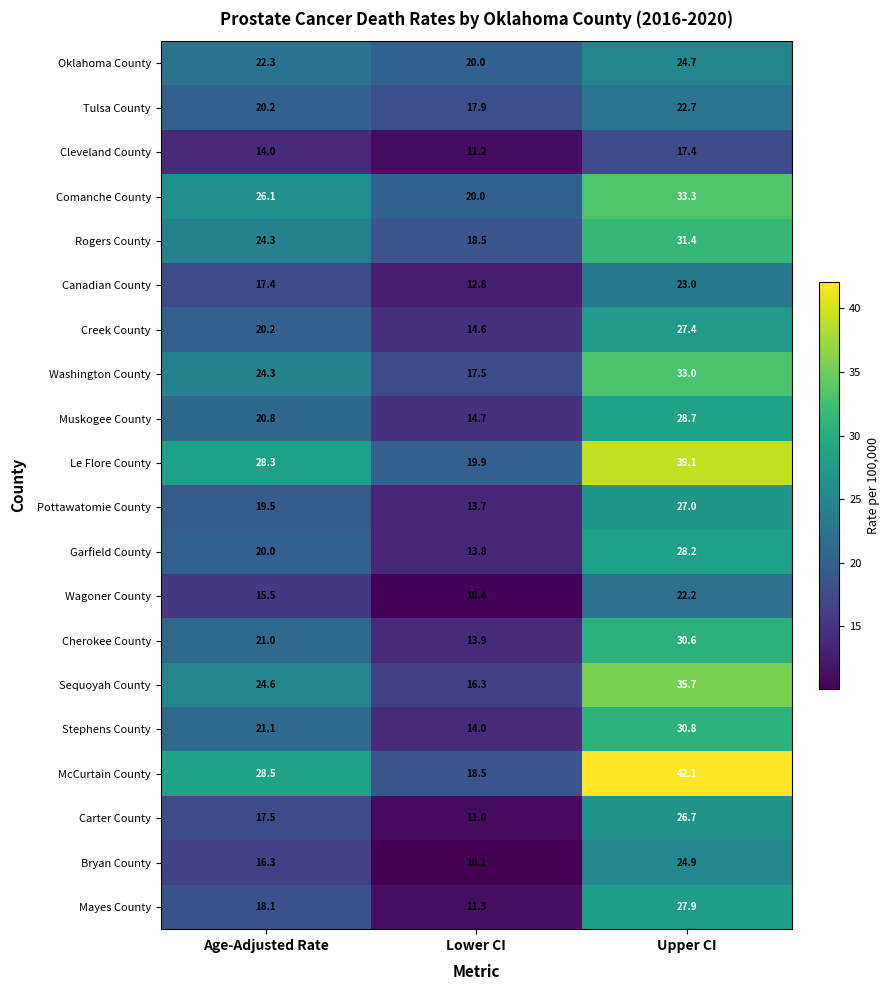

Rank the series by their maximum value, from highest to lowest.

McCurtain County, Le Flore County, Sequoyah County, Comanche County, Washington County, Rogers County, Stephens County, Cherokee County, Muskogee County, Garfield County, Mayes County, Creek County, Pottawatomie County, Carter County, Bryan County, Oklahoma County, Canadian County, Tulsa County, Wagoner County, Cleveland County